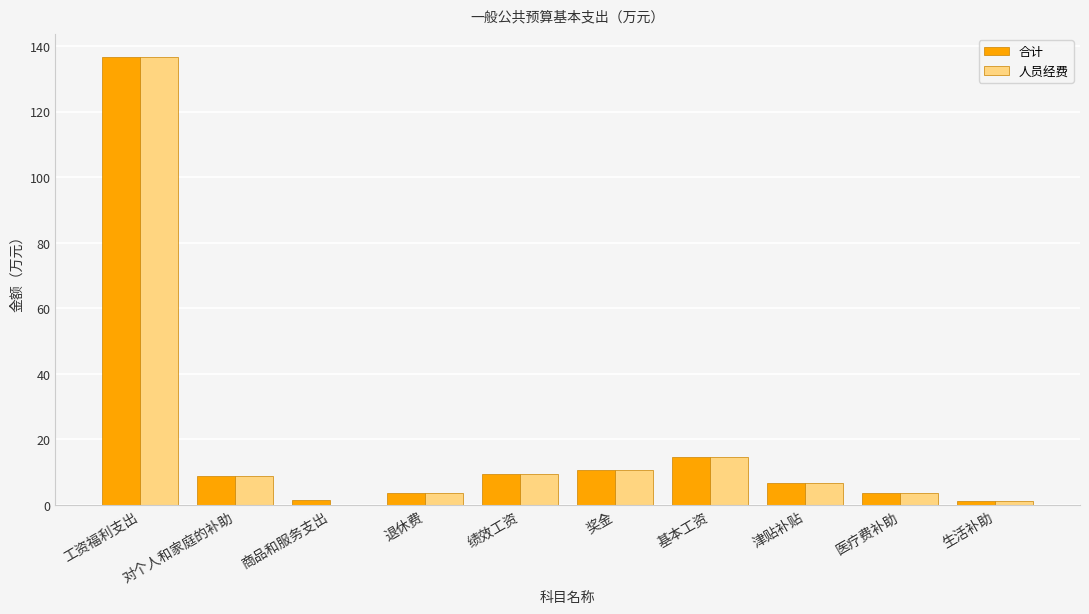

Does the chart contain stacked bars?

No